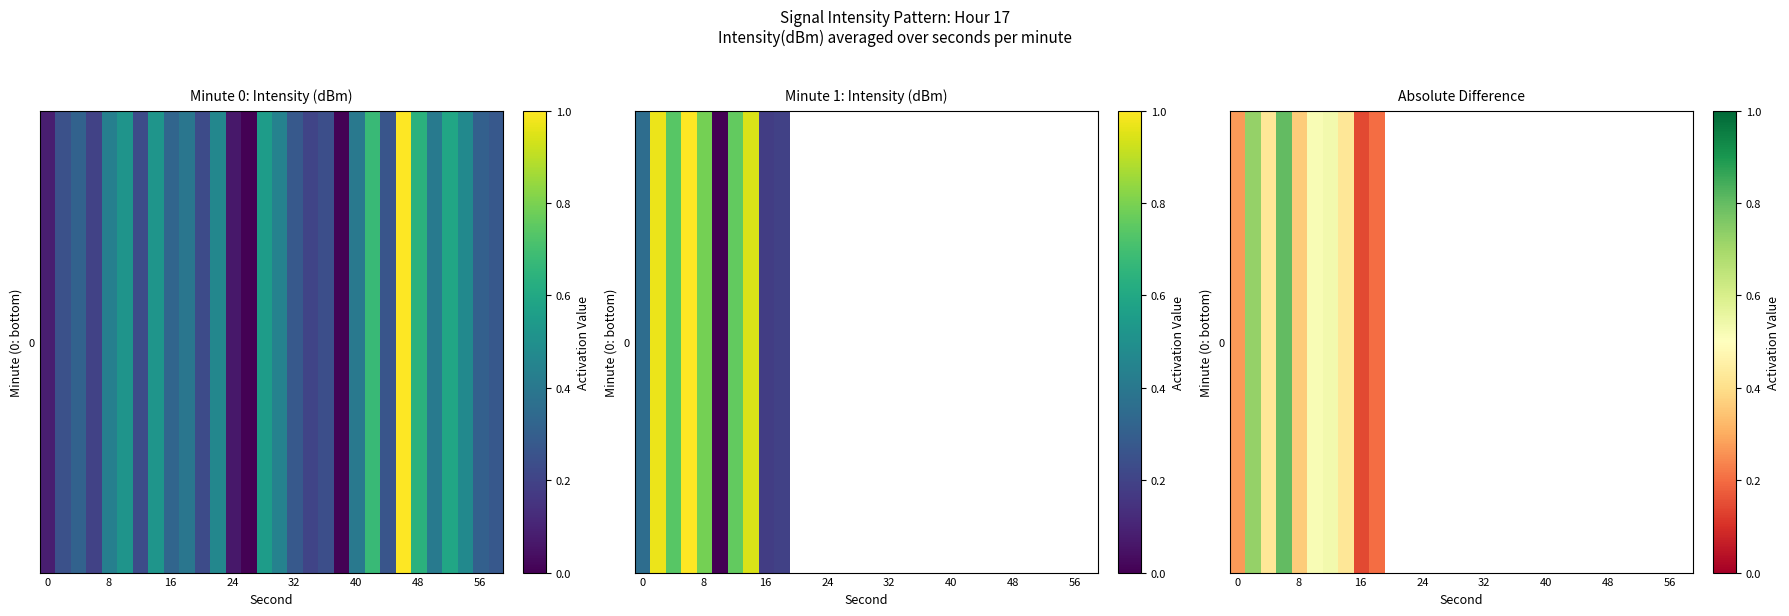

What value does the data have at 8?

0.4